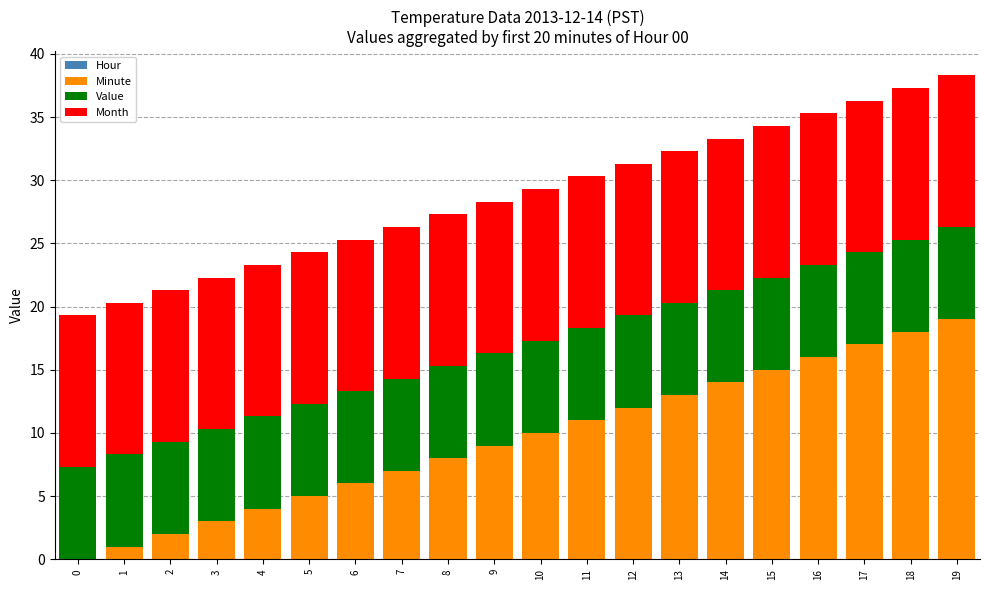

At which label does Minute reach its peak?

19